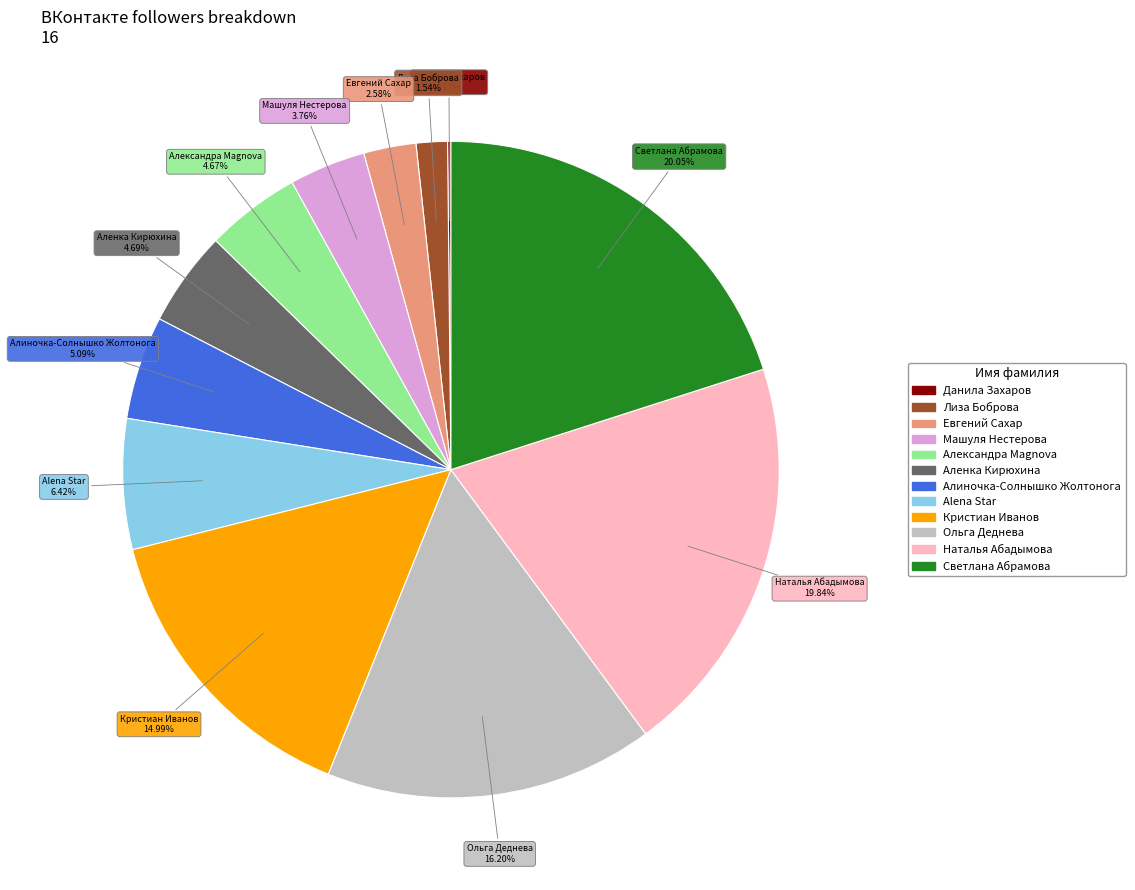

To the nearest percent, what percentage of the pie is Алиночка-Солнышко Жолтонога?

5%